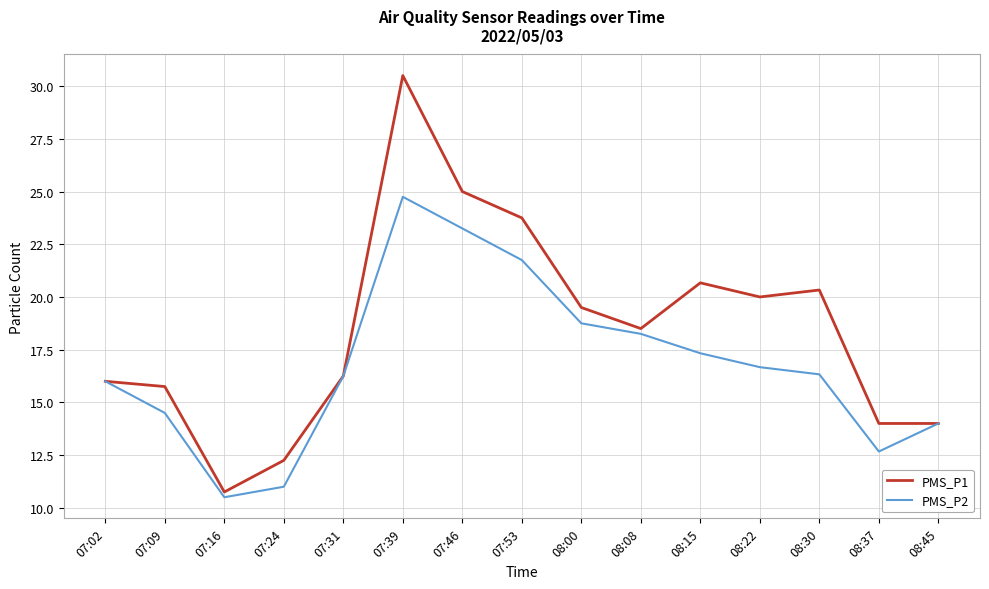

What are all the series names shown in the legend?

PMS_P1, PMS_P2